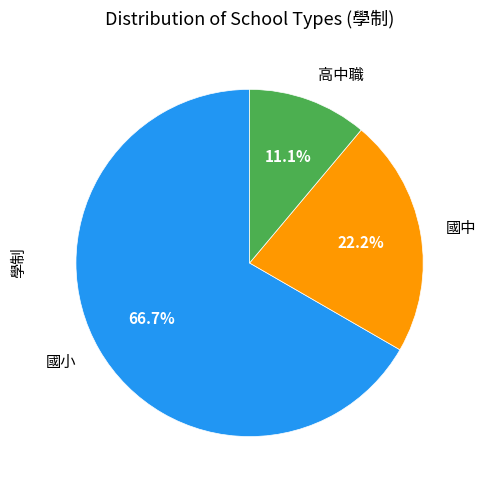

Is there a majority slice in this chart?

Yes